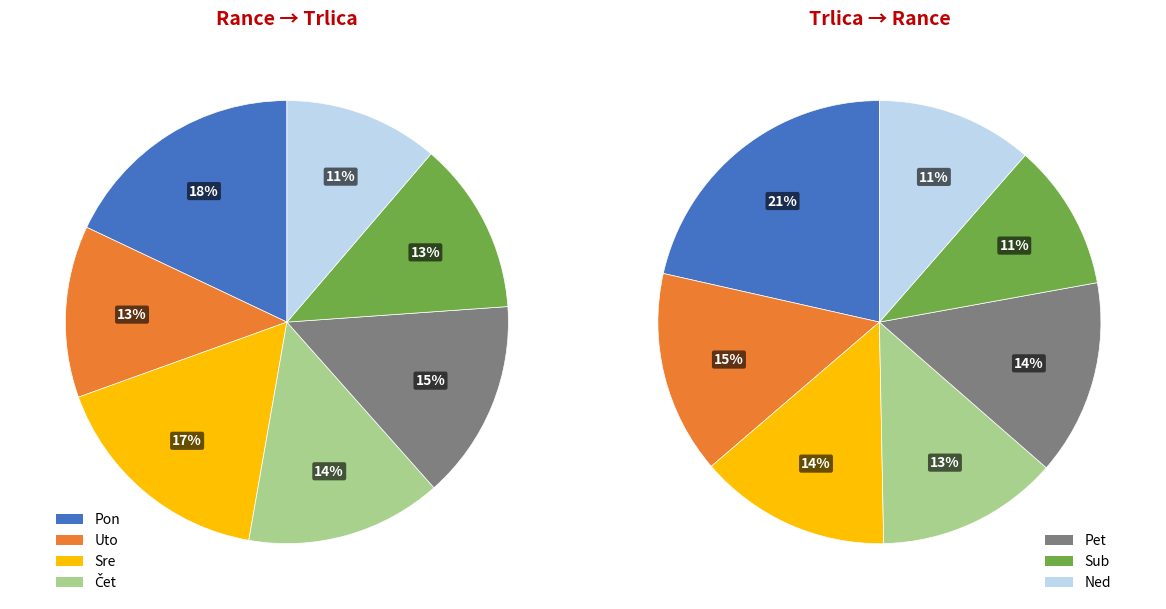

Is Sre the majority of the pie?

No